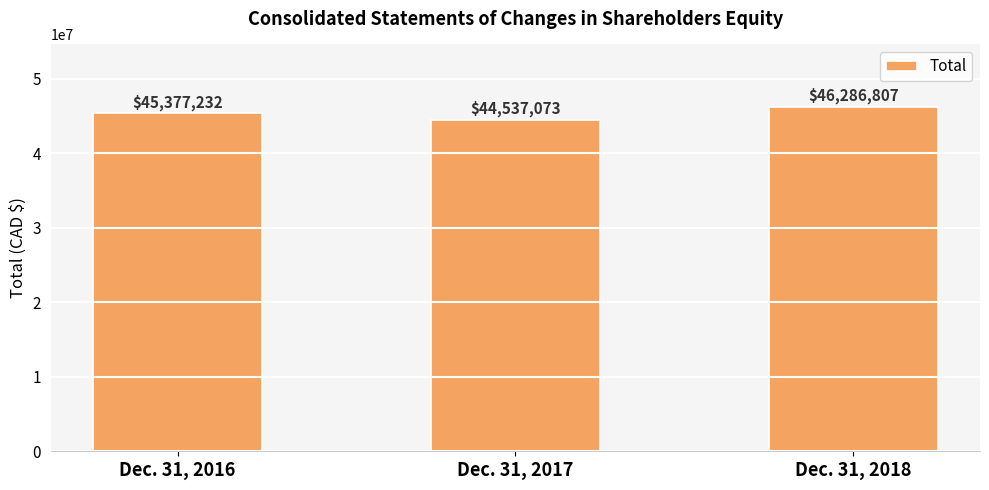

What is the value of the 1st bar from the left?

45377232